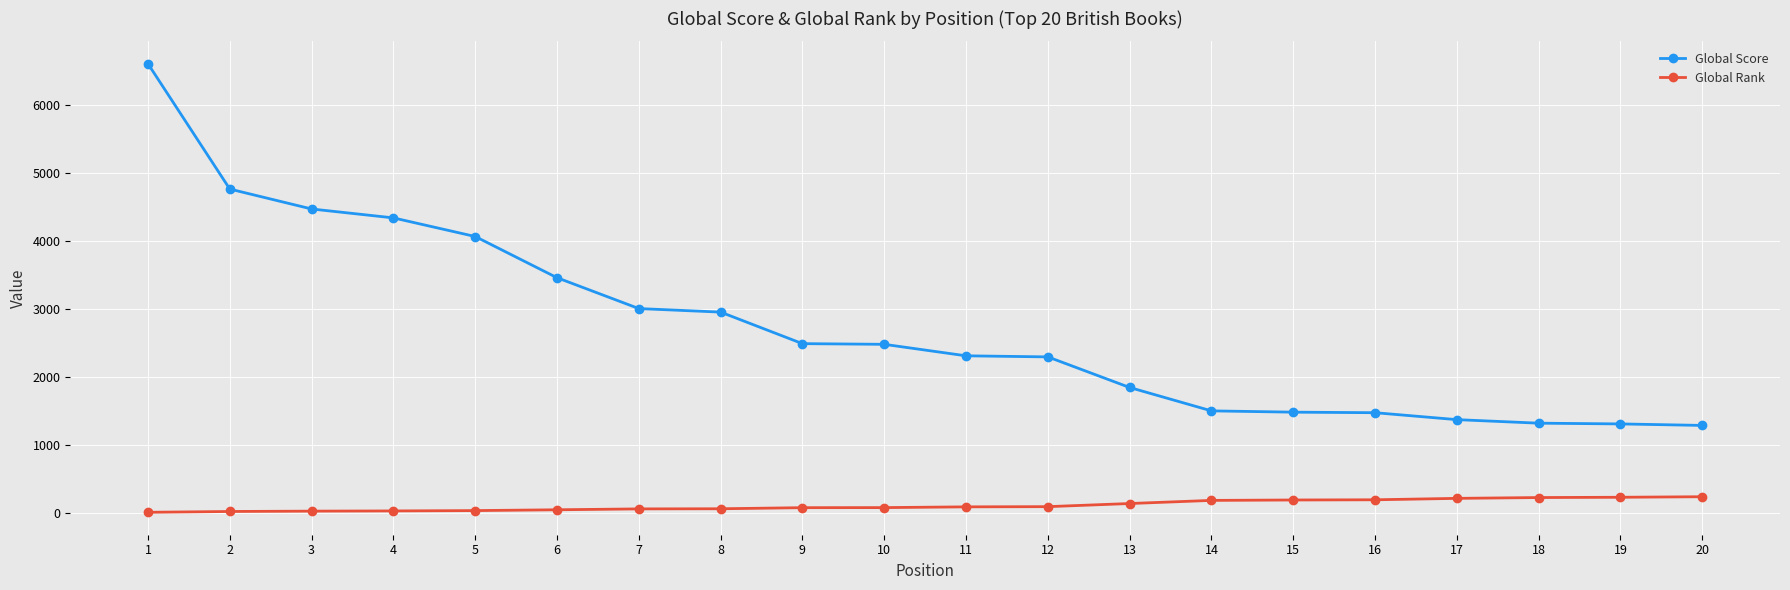

Rank the series at 1 from lowest to highest value.

Global Rank, Global Score